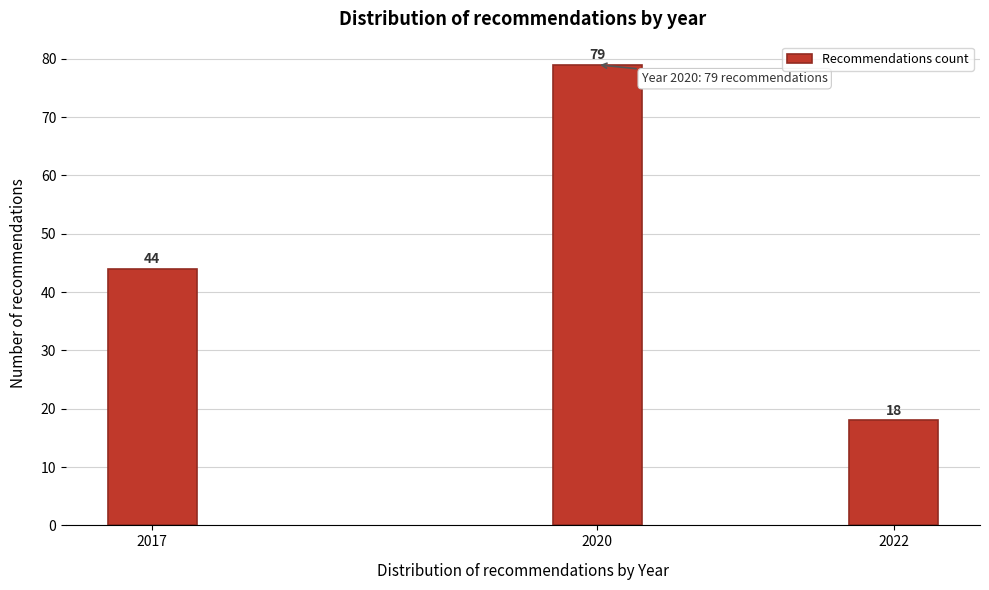

Reading left to right, what are all the values shown in this chart?

44	79	18